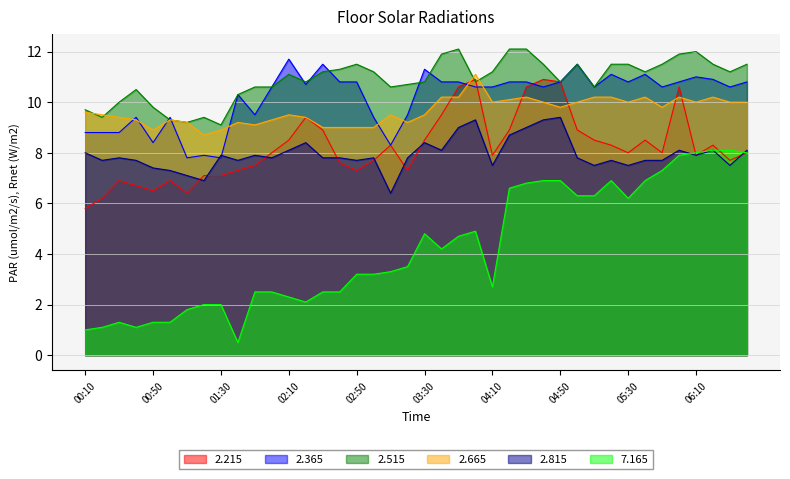

Reading left to right, list all the values displayed in this chart.

2.215: 00:10=5.8	00:20=6.2	00:30=6.9	00:40=6.7	00:50=6.5	01:00=6.9	01:10=6.4	01:20=7.1	01:30=7.1	01:40=7.3	01:50=7.5	02:00=8.0	02:10=8.5	02:20=9.4	02:30=8.9	02:40=7.6	02:50=7.3	03:00=7.7	03:10=8.3	03:20=7.3	03:30=8.5	03:40=9.5	03:50=10.6	04:00=10.9	04:10=7.9	04:20=8.9	04:30=10.6	04:40=10.9	04:50=10.8	05:00=8.9	05:10=8.5	05:20=8.3	05:30=8.0	05:40=8.5	05:50=8.0	06:00=10.6	06:10=7.9	06:20=8.3	06:30=7.7	06:40=8.0
2.365: 00:10=8.8	00:20=8.8	00:30=8.8	00:40=9.4	00:50=8.4	01:00=9.4	01:10=7.8	01:20=7.9	01:30=7.8	01:40=10.3	01:50=9.5	02:00=10.6	02:10=11.7	02:20=10.7	02:30=11.5	02:40=10.8	02:50=10.8	03:00=9.4	03:10=8.3	03:20=9.5	03:30=11.3	03:40=10.8	03:50=10.8	04:00=10.6	04:10=10.6	04:20=10.8	04:30=10.8	04:40=10.6	04:50=10.8	05:00=11.5	05:10=10.6	05:20=11.1	05:30=10.8	05:40=11.1	05:50=10.6	06:00=10.8	06:10=11.0	06:20=10.9	06:30=10.6	06:40=10.8
2.515: 00:10=9.7	00:20=9.4	00:30=10.0	00:40=10.5	00:50=9.8	01:00=9.3	01:10=9.2	01:20=9.4	01:30=9.1	01:40=10.3	01:50=10.6	02:00=10.6	02:10=11.1	02:20=10.8	02:30=11.2	02:40=11.3	02:50=11.5	03:00=11.2	03:10=10.6	03:20=10.7	03:30=10.8	03:40=11.9	03:50=12.1	04:00=10.8	04:10=11.2	04:20=12.1	04:30=12.1	04:40=11.5	04:50=10.8	05:00=11.5	05:10=10.6	05:20=11.5	05:30=11.5	05:40=11.2	05:50=11.5	06:00=11.9	06:10=12.0	06:20=11.5	06:30=11.2	06:40=11.5
2.665: 00:10=9.6	00:20=9.5	00:30=9.4	00:40=9.3	00:50=8.9	01:00=9.3	01:10=9.2	01:20=8.7	01:30=8.9	01:40=9.2	01:50=9.1	02:00=9.3	02:10=9.5	02:20=9.4	02:30=9.0	02:40=9.0	02:50=9.0	03:00=9.0	03:10=9.5	03:20=9.2	03:30=9.5	03:40=10.2	03:50=10.2	04:00=11.1	04:10=10.0	04:20=10.1	04:30=10.2	04:40=10.0	04:50=9.8	05:00=10.0	05:10=10.2	05:20=10.2	05:30=10.0	05:40=10.2	05:50=9.8	06:00=10.2	06:10=10.0	06:20=10.2	06:30=10.0	06:40=10.0
2.815: 00:10=8.0	00:20=7.7	00:30=7.8	00:40=7.7	00:50=7.4	01:00=7.3	01:10=7.1	01:20=6.9	01:30=7.9	01:40=7.7	01:50=7.9	02:00=7.8	02:10=8.1	02:20=8.4	02:30=7.8	02:40=7.8	02:50=7.7	03:00=7.8	03:10=6.4	03:20=7.8	03:30=8.4	03:40=8.1	03:50=9.0	04:00=9.3	04:10=7.5	04:20=8.7	04:30=9.0	04:40=9.3	04:50=9.4	05:00=7.8	05:10=7.5	05:20=7.7	05:30=7.5	05:40=7.7	05:50=7.7	06:00=8.1	06:10=7.9	06:20=8.1	06:30=7.5	06:40=8.1
7.165: 00:10=1.0	00:20=1.1	00:30=1.3	00:40=1.1	00:50=1.3	01:00=1.3	01:10=1.8	01:20=2.0	01:30=2.0	01:40=0.5	01:50=2.5	02:00=2.5	02:10=2.3	02:20=2.1	02:30=2.5	02:40=2.5	02:50=3.2	03:00=3.2	03:10=3.3	03:20=3.5	03:30=4.8	03:40=4.2	03:50=4.7	04:00=4.9	04:10=2.7	04:20=6.6	04:30=6.8	04:40=6.9	04:50=6.9	05:00=6.3	05:10=6.3	05:20=6.9	05:30=6.2	05:40=6.9	05:50=7.3	06:00=7.9	06:10=8.0	06:20=8.1	06:30=8.1	06:40=8.0